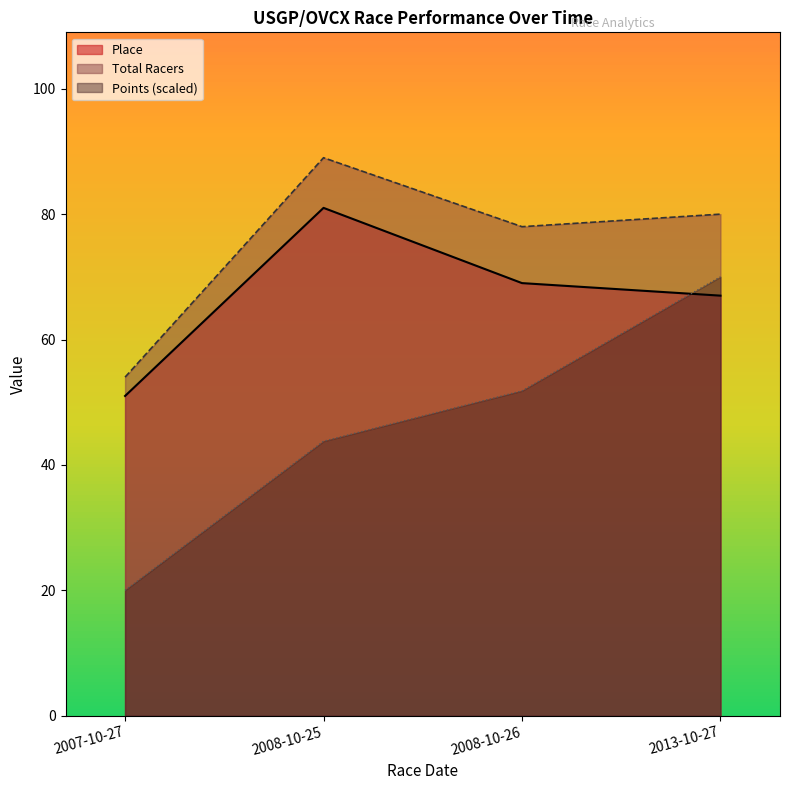

What is the difference between the second highest and second lowest values in the Points series?

8.0